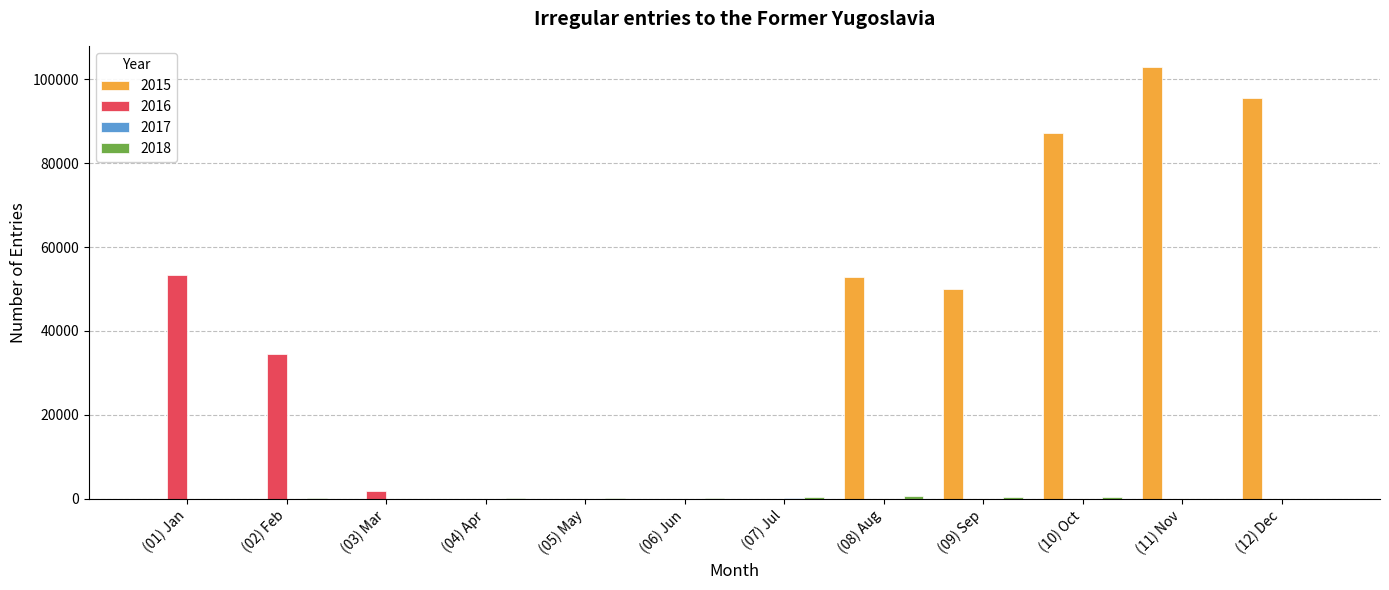

Which series has the largest total across all categories?

2015